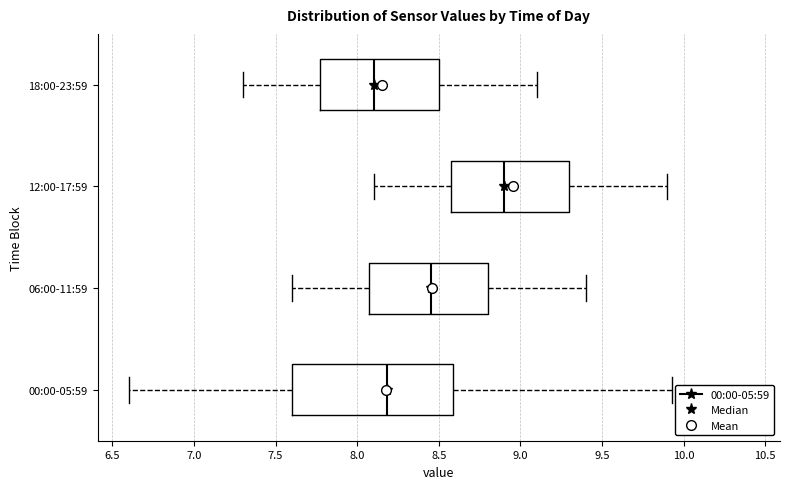

Where is the right edge of the box for 00:00-05:59 on the x-axis? The values are not printed on the chart, so give them approximately, as read against the axis.

8.60